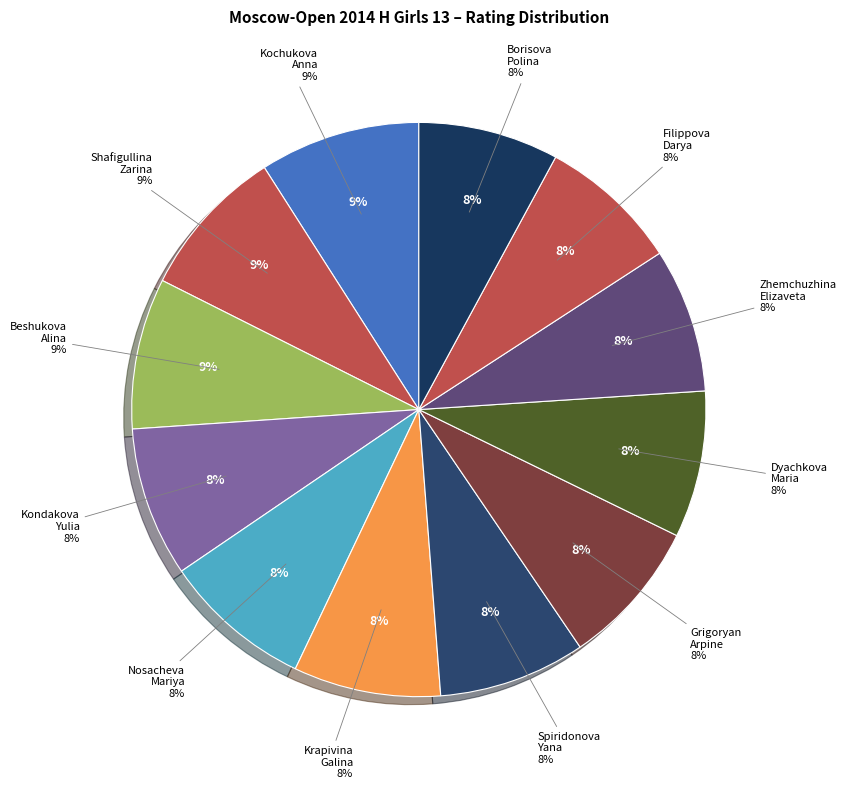

The Borisova Polina slice represents 8% of the pie. True or false?

True